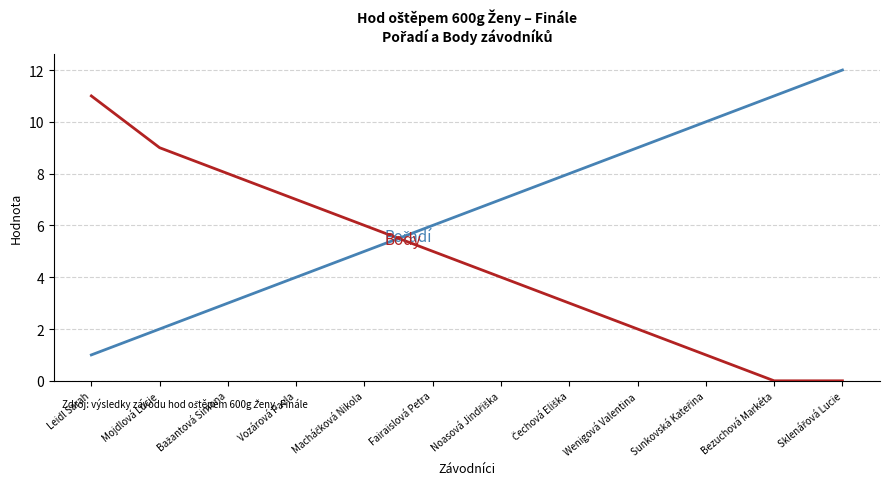

What is the maximum value shown in the chart?

12